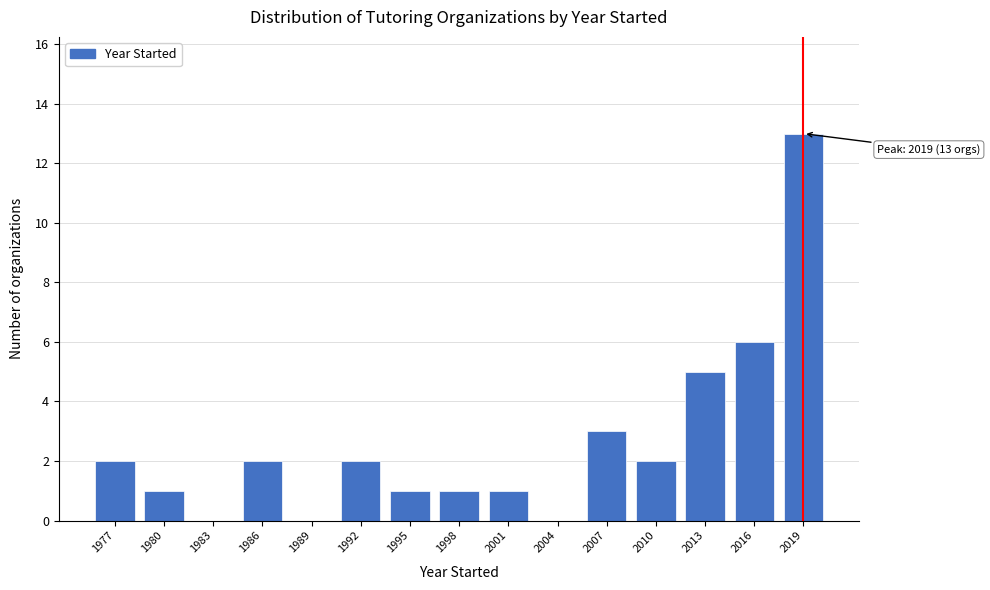

Reading left to right, list all the values displayed in this chart.

1977=2	1980=1	1983=0	1986=2	1989=0	1992=2	1995=1	1998=1	2001=1	2004=0	2007=3	2010=2	2013=5	2016=6	2019=13